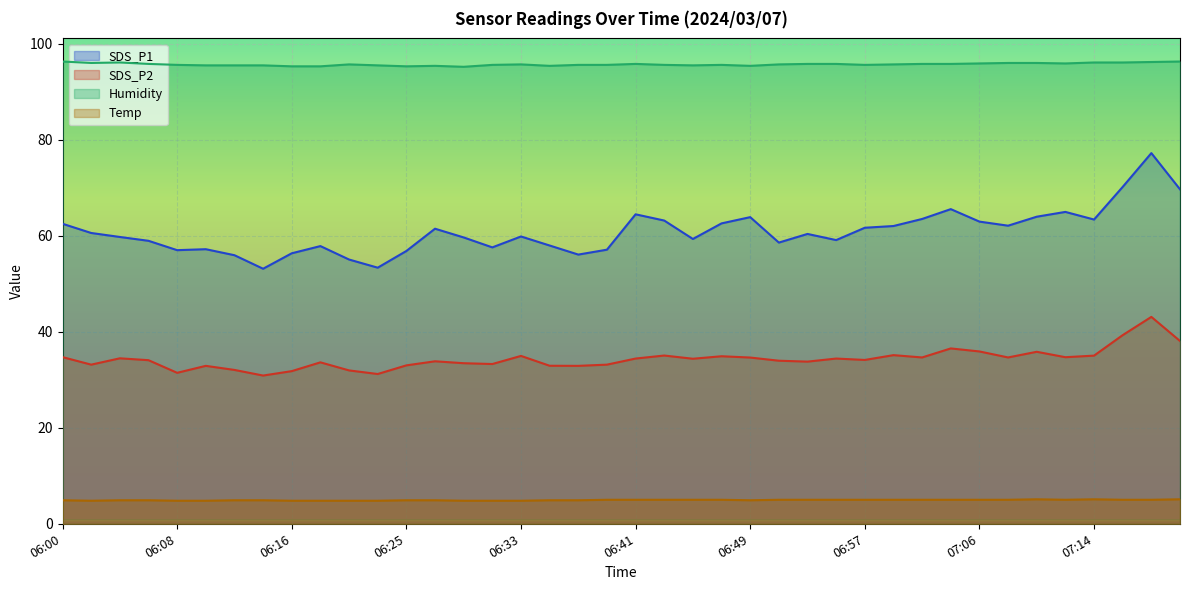

Does the chart display data point markers on the line(s)?

No